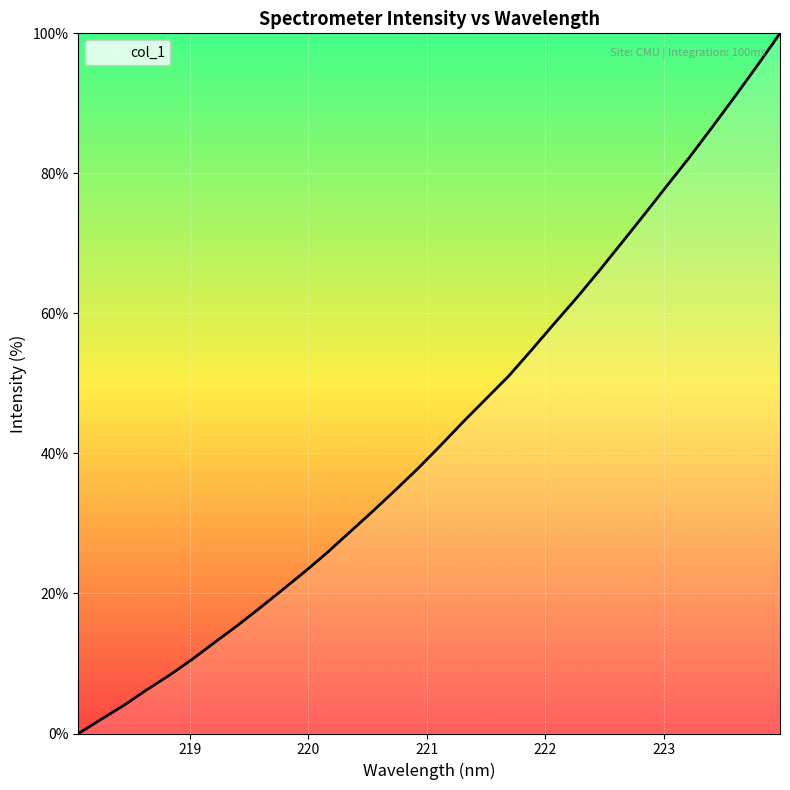

Reading left to right, list all the values displayed in this chart.

0.0	2.0	4.0	6.2	8.3	10.6	13.0	15.4	17.9	20.5	23.1	25.9	28.8	31.8	34.8	37.9	41.2	44.5	47.8	51.0	54.7	58.5	62.2	66.1	70.1	74.1	78.2	82.3	86.6	91.0	95.4	100.0